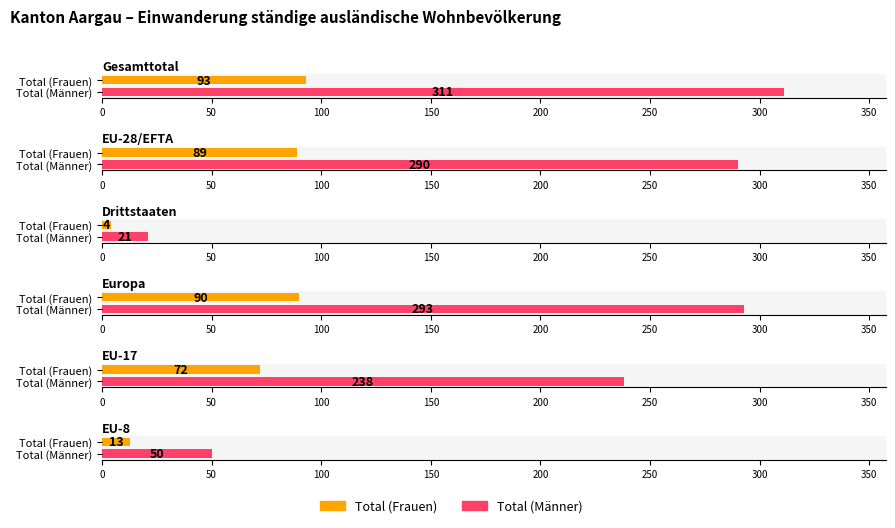

Which series has the largest total across all categories?

Total (Männer)